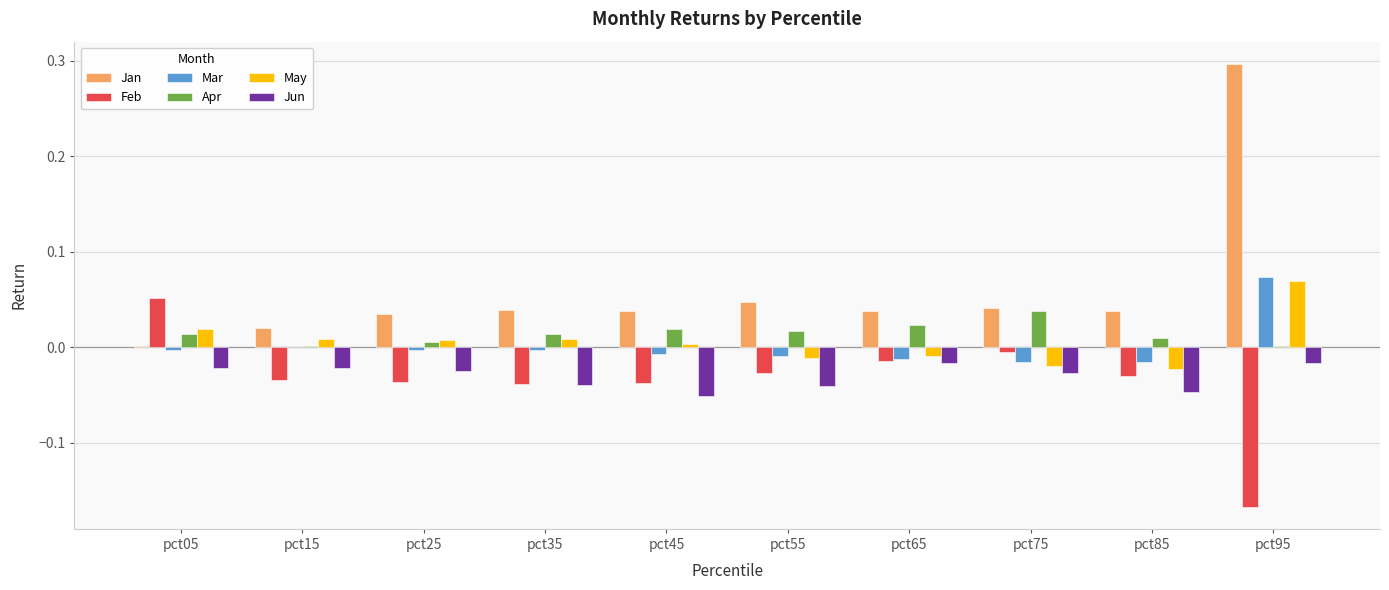

Does the chart contain stacked bars?

No